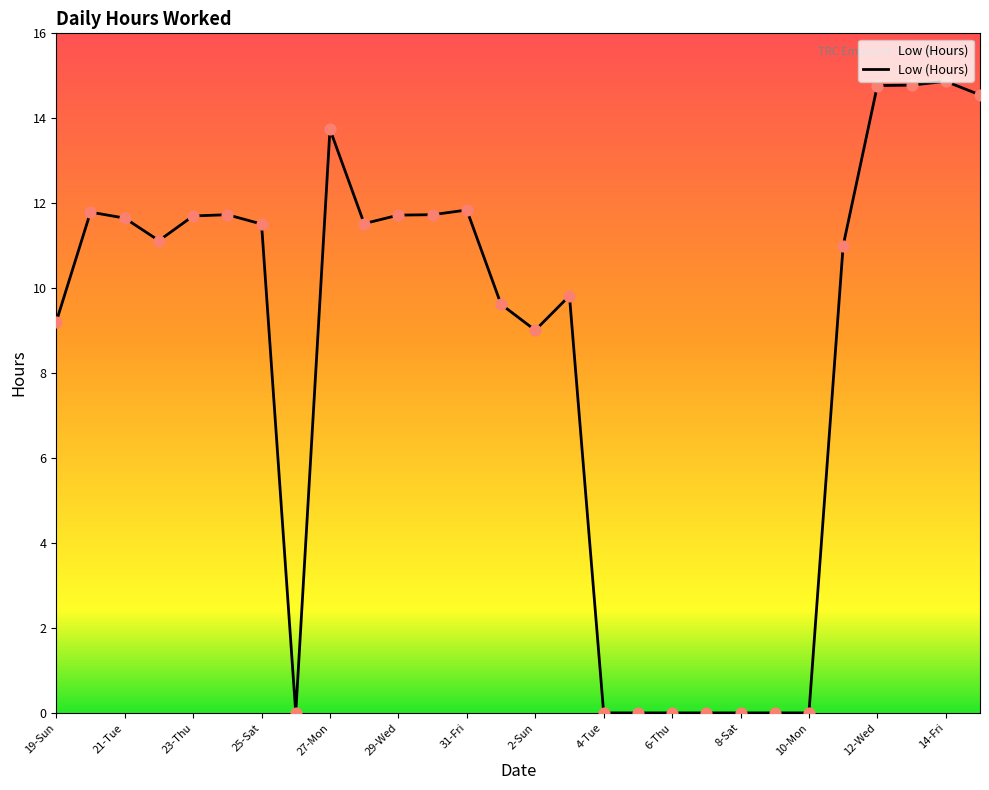

What is the maximum value shown in the chart?

14.9